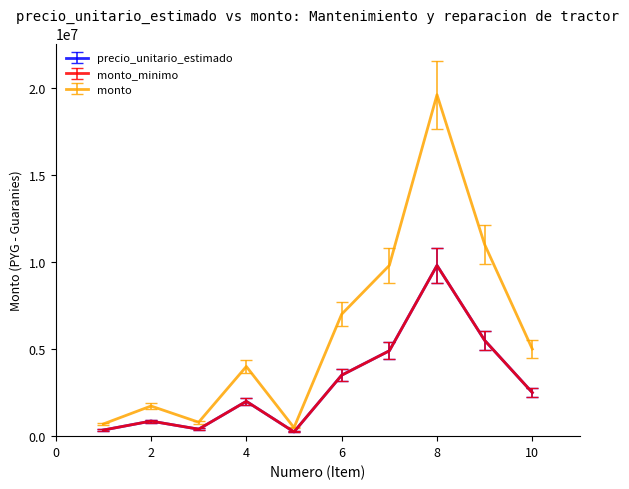

True or false: monto and monto_minimo intersect in this chart.

False